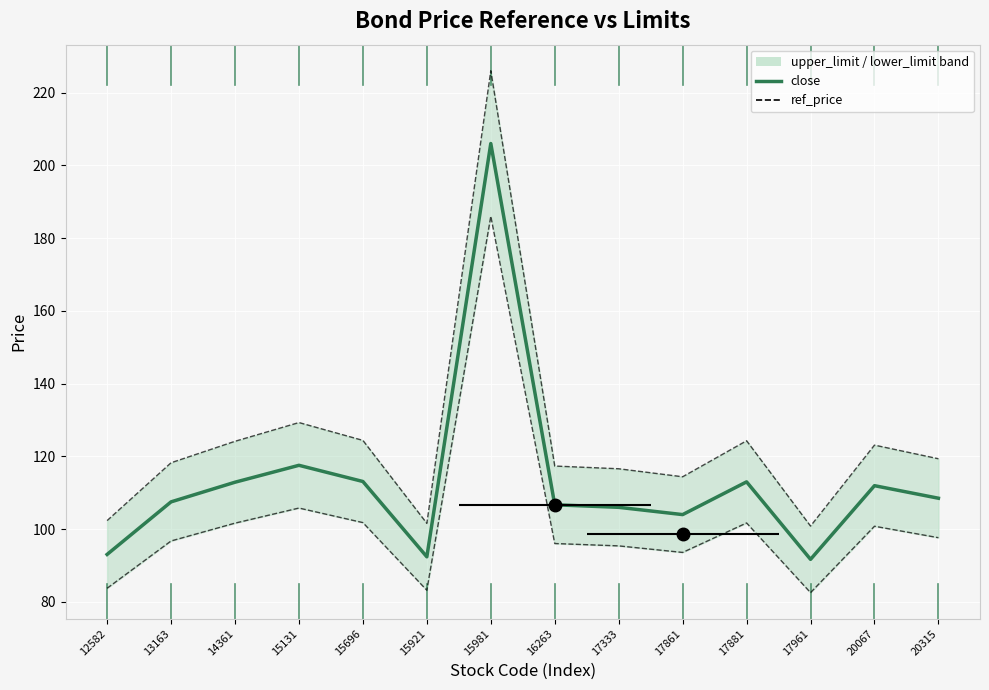

Between 17961 and 20315, which is larger?

20315